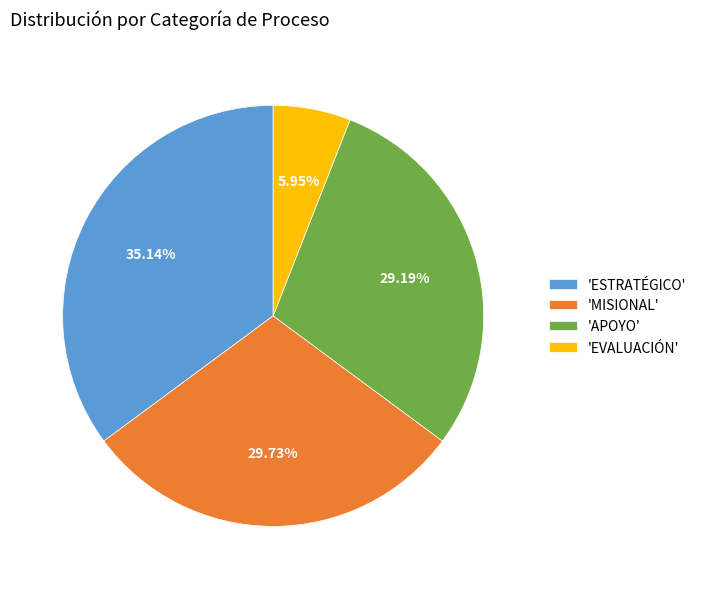

Which has a higher value, 'APOYO' or 'EVALUACIÓN'?

'APOYO'